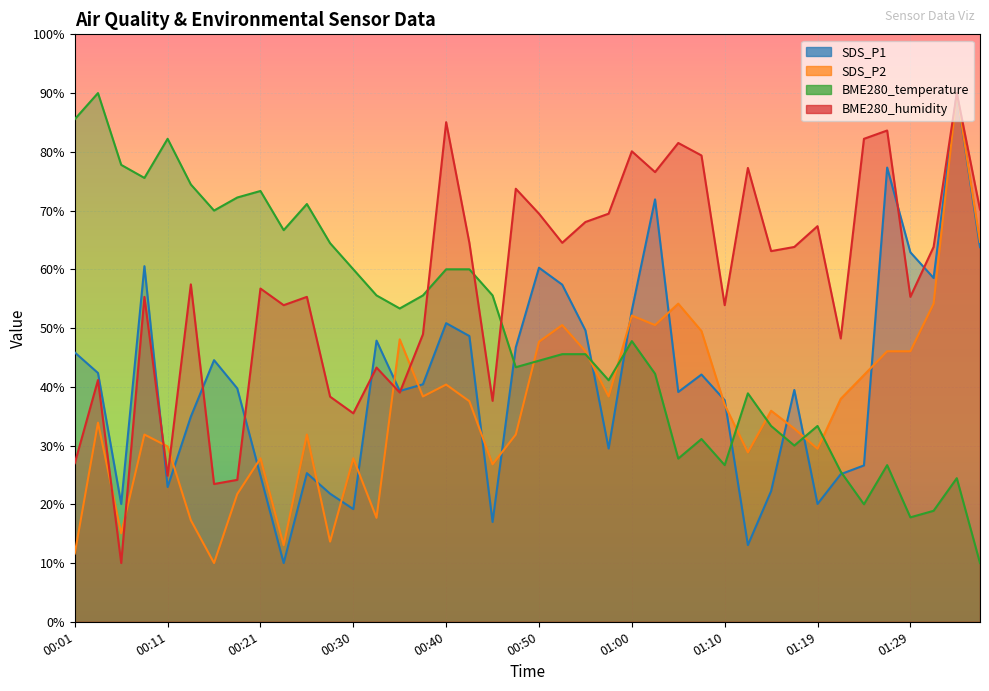

How many times do BME280_humidity and SDS_P2 cross each other?

6